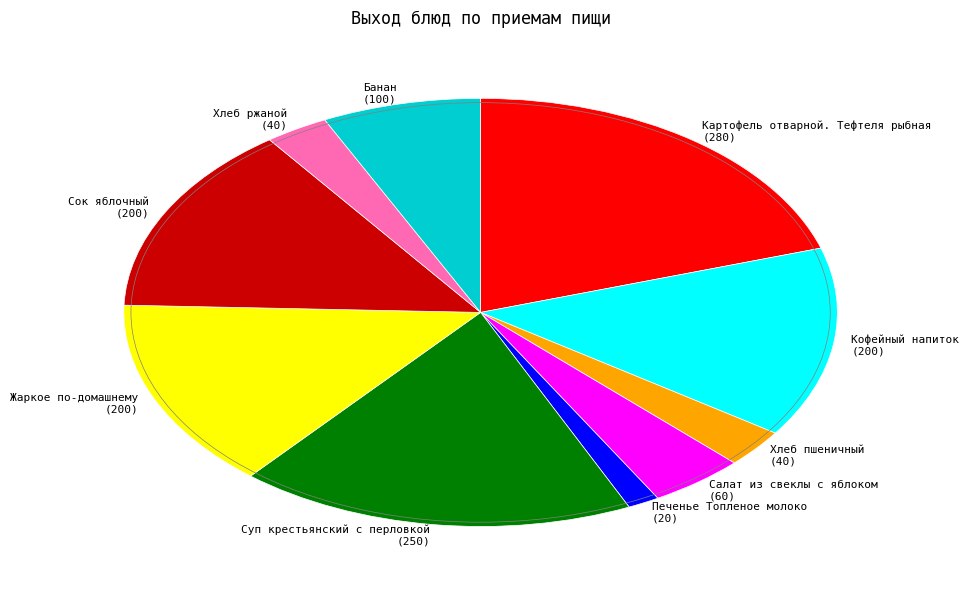

Does any single category account for the majority?

No